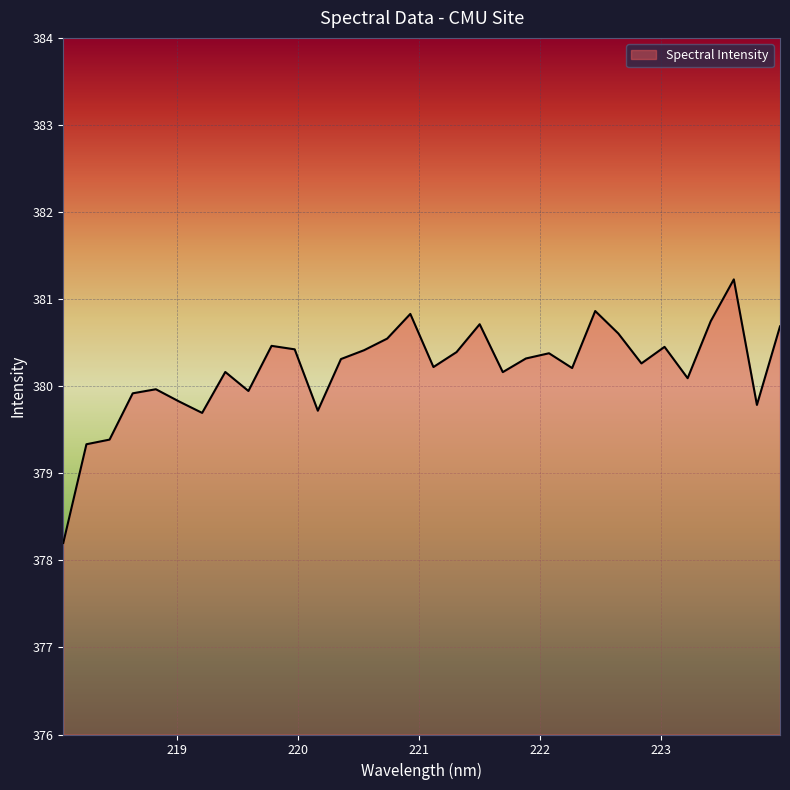

What is the minimum value shown in the chart?

378.2